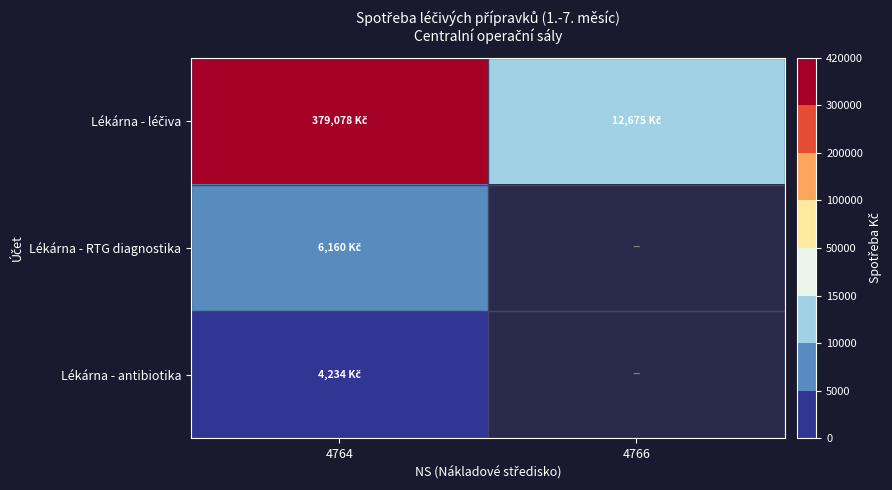

Which series has the largest total across all categories?

Lékárna - léčiva